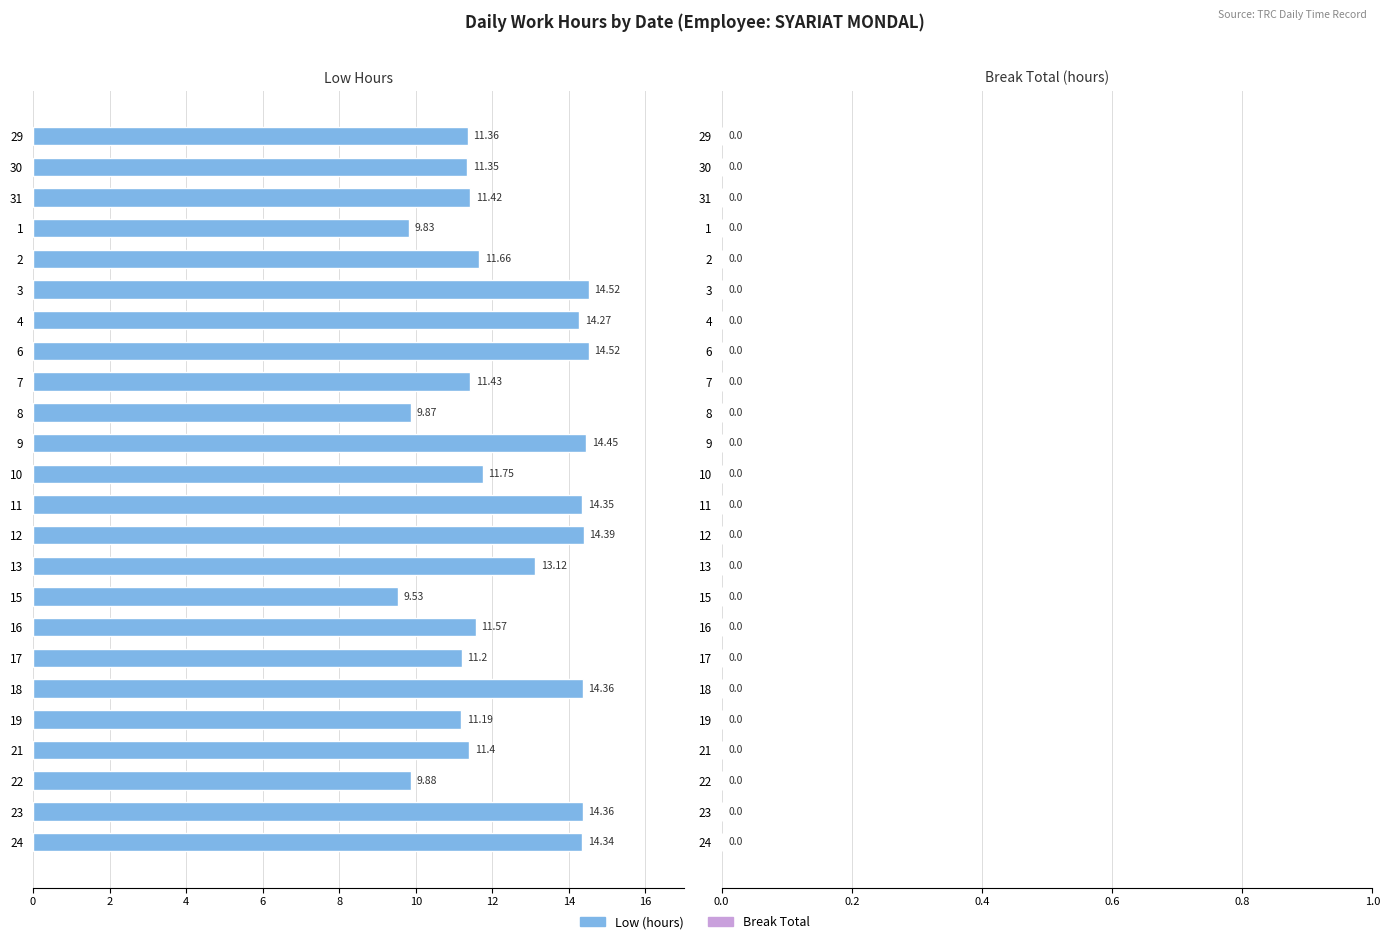

What is the difference between the values at 12 and 8?

4.5